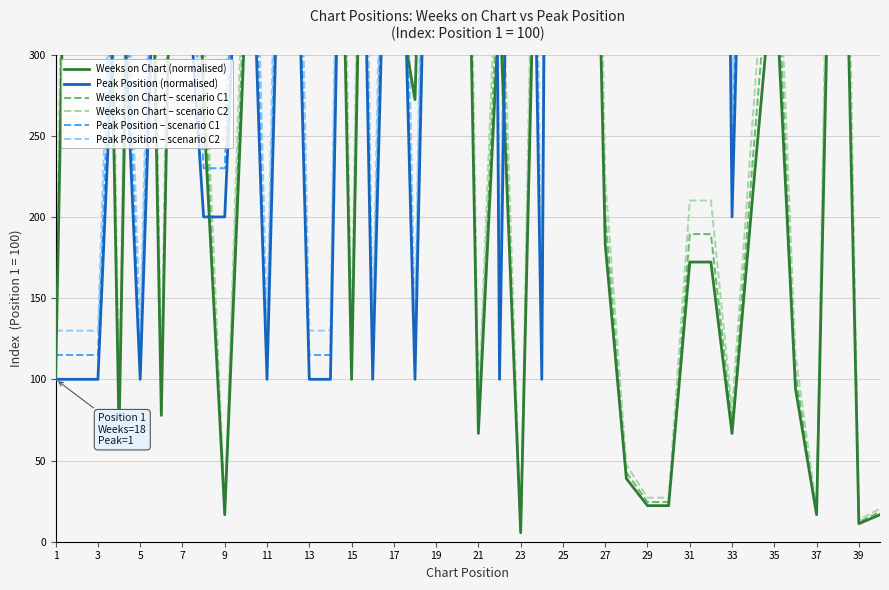

What is the maximum value for Weeks on Chart (normalised)?

783.3